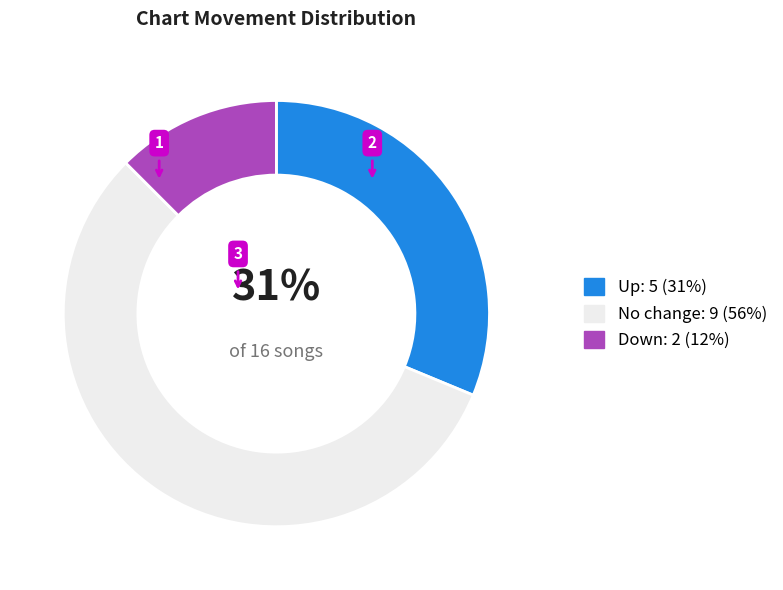

Is there any slice that represents more than half of the pie?

Yes